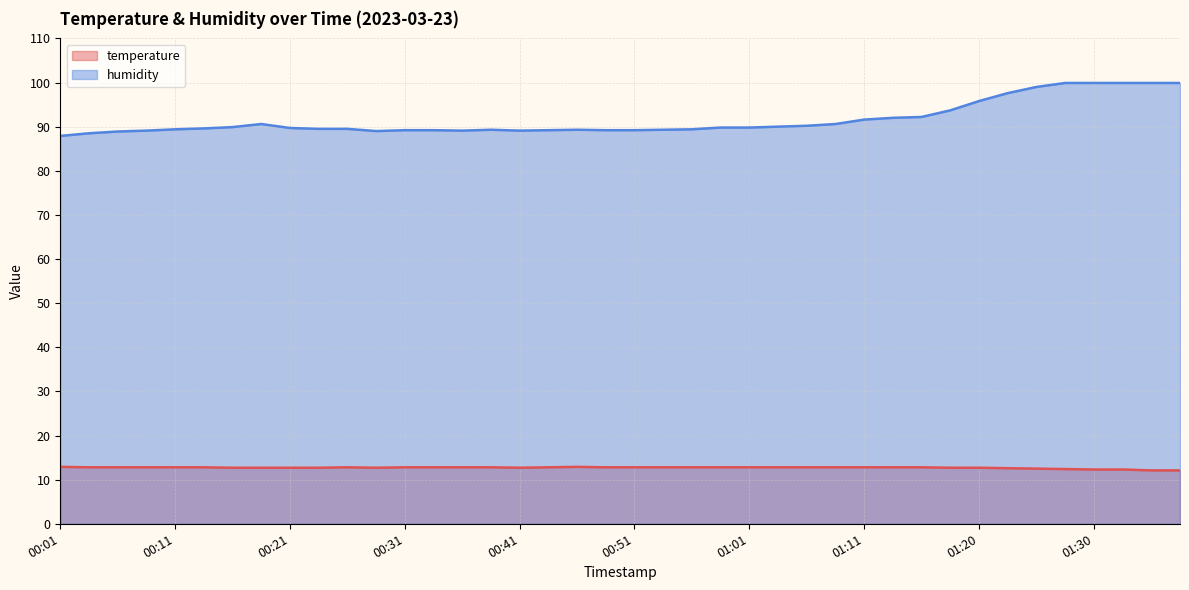

What are all the series names shown in the legend?

temperature, humidity